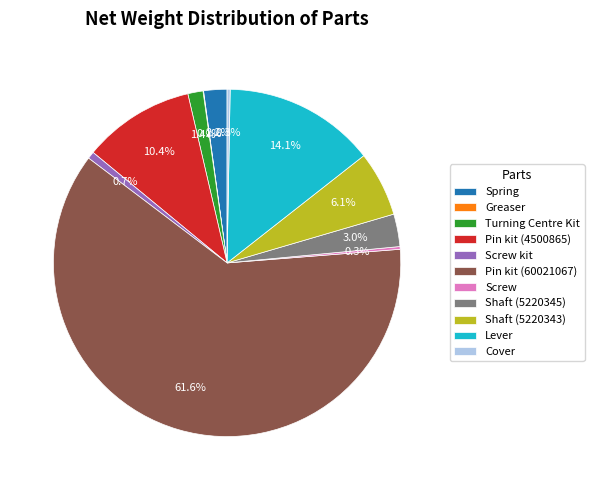

Which category has the biggest portion of the pie?

Pin kit (60021067)